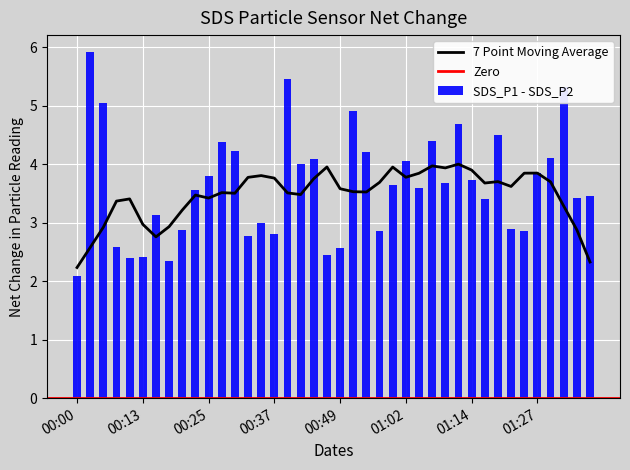

True or false: 7 Point Moving Average has a value of 3.4 at 00:25.

True